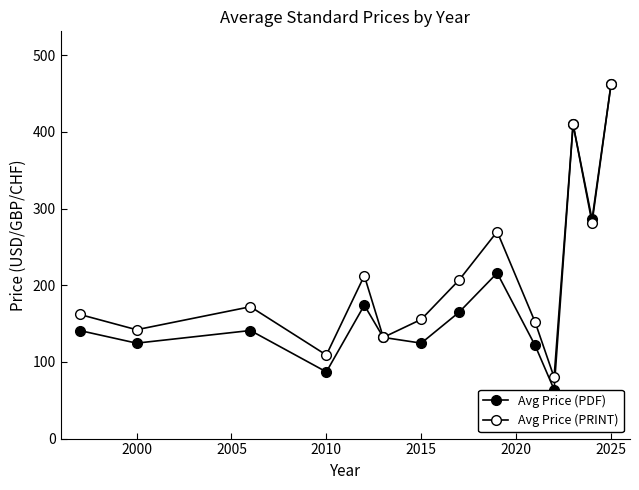

How many values in the Avg Price (PRINT) series are below 172?

7